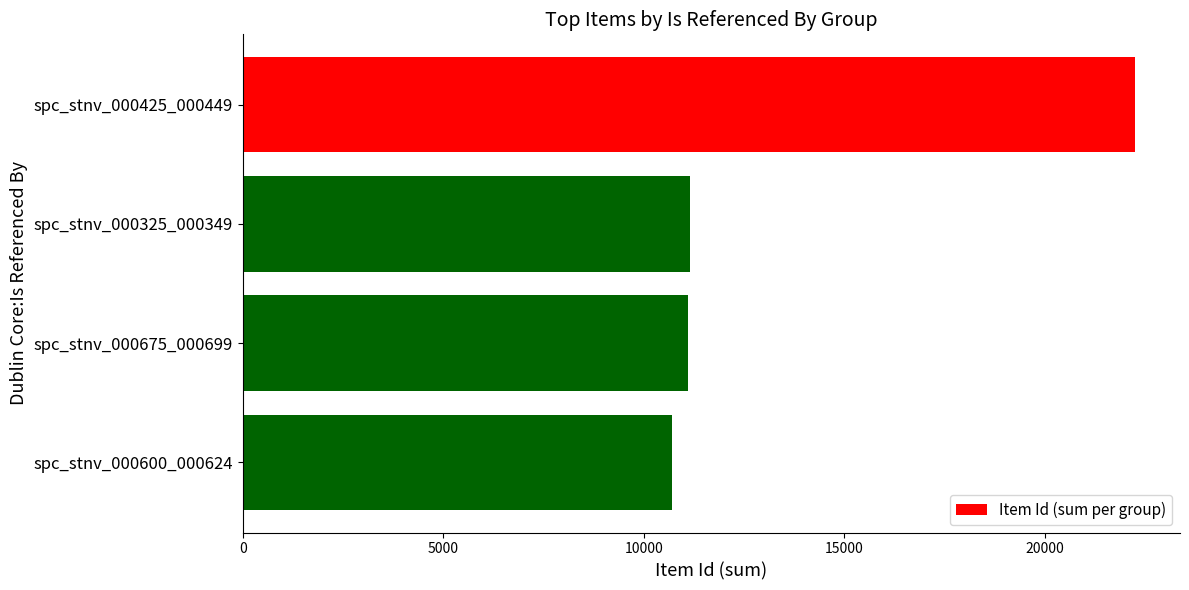

What is the difference between the maximum and minimum values?

11560